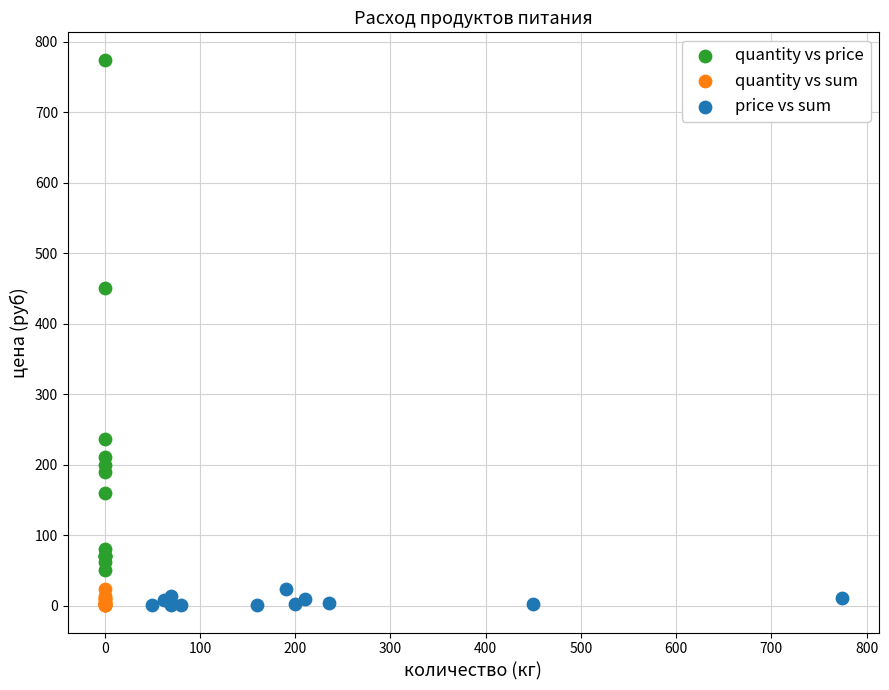

What are all the series names shown in the legend?

quantity vs price, quantity vs sum, price vs sum